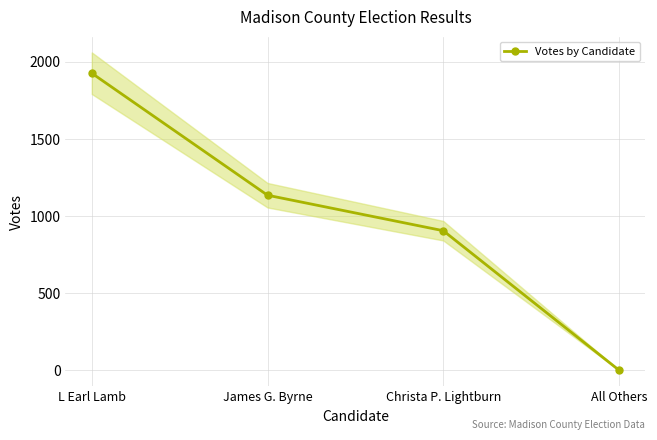

At which category does the chart reach its peak across all series?

L Earl Lamb